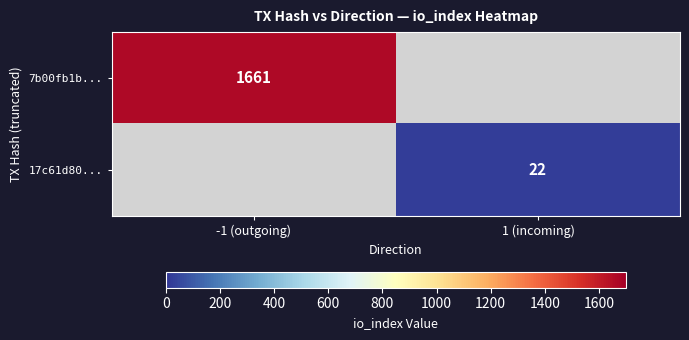

The value of 7b00fb1b... at -1 (outgoing) is 2208. True or false?

False